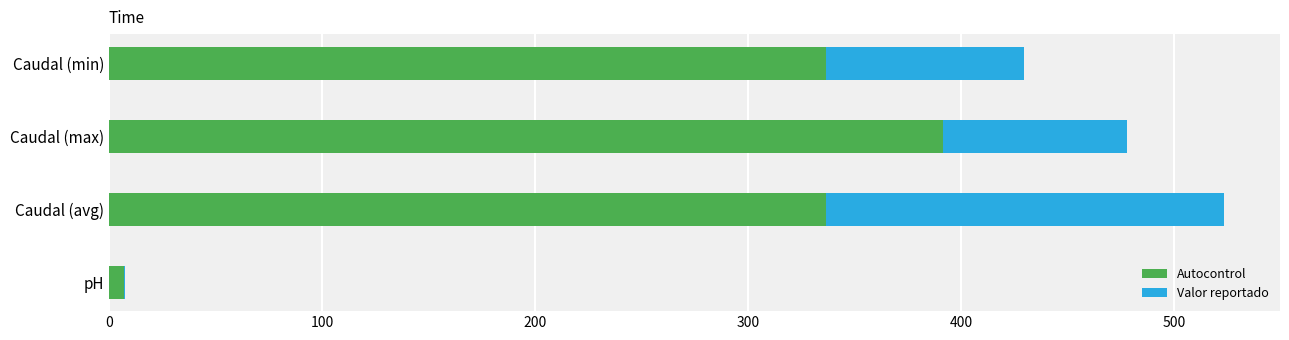

At which category is the sum across all series the highest?

Caudal (avg)